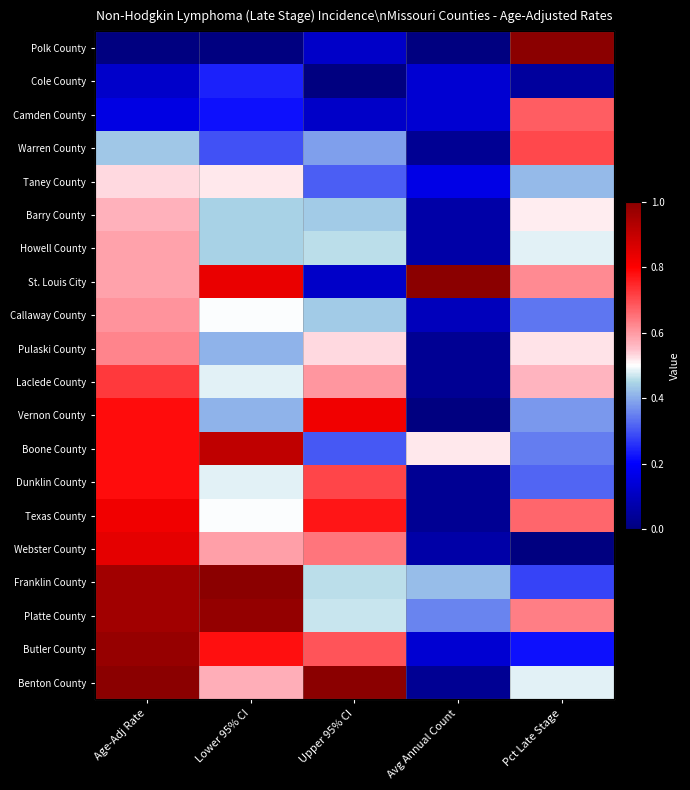

Which label corresponds to the smallest value in the chart?

Age-Adj Rate